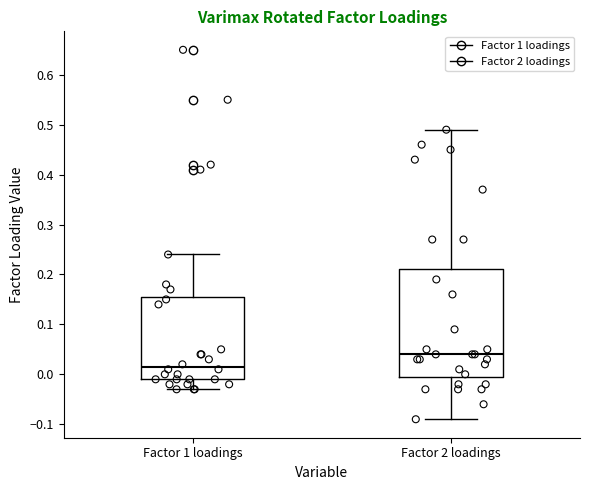

Reading left to right, read every box against the y-axis: the position of its median line, the range the box covers, and the ends of its whiskers. The values are not printed on the chart, so give them approximately, as read against the axis.

Factor 1 loadings: median 0.02, box -0.01 to 0.16, whiskers -0.03 to 0.24
Factor 2 loadings: median 0.04, box 0.00 to 0.21, whiskers -0.09 to 0.49